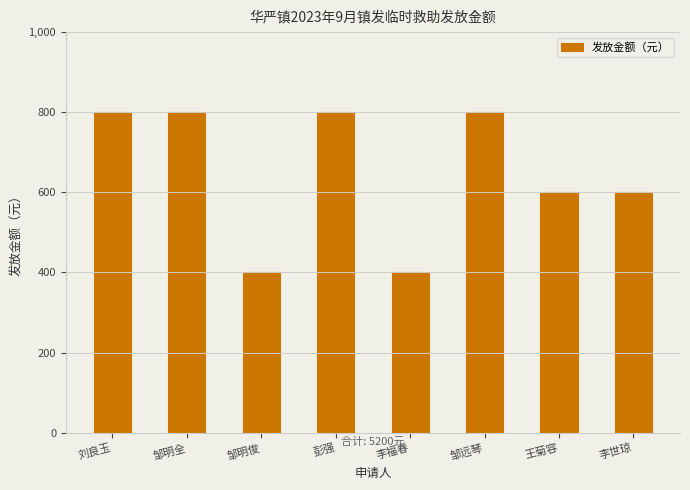

What position from the right is 邹远琴?

3